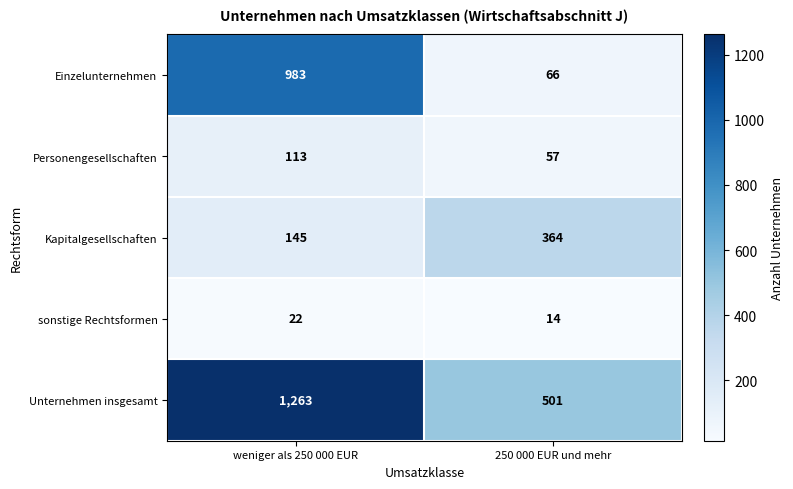

At which label is Einzelunternehmen closest to 524?

250 000 EUR und mehr